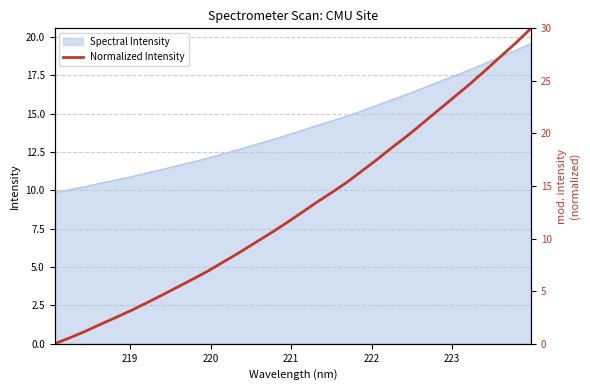

The chart shows a value of 7.2 at 21. True or false?

False